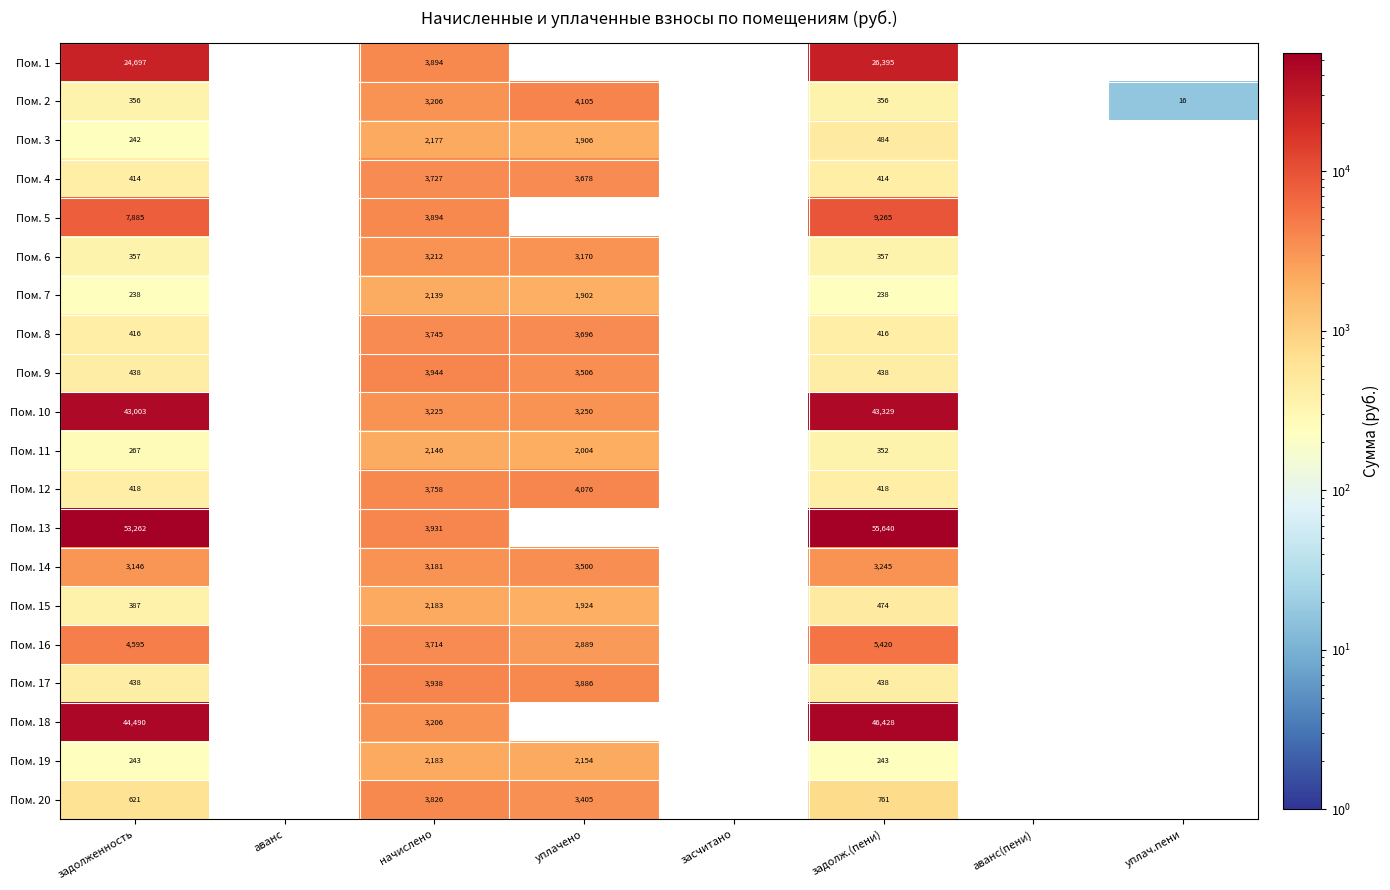

Is it true that Пом. 6 equals 3212 at начислено?

True